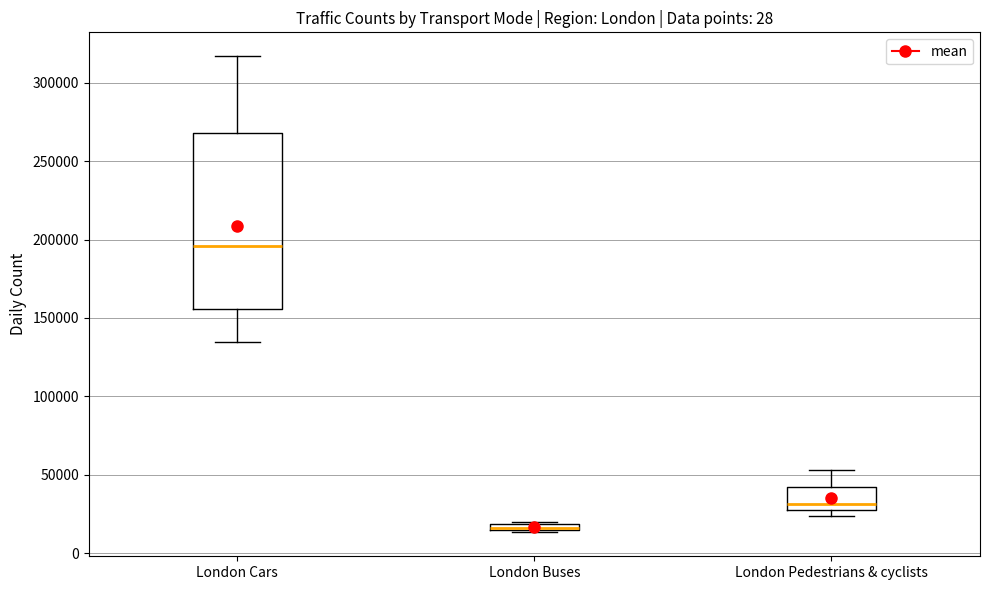

Where is the upper edge of the box for London Buses on the y-axis? The values are not printed on the chart, so give them approximately, as read against the axis.

20000